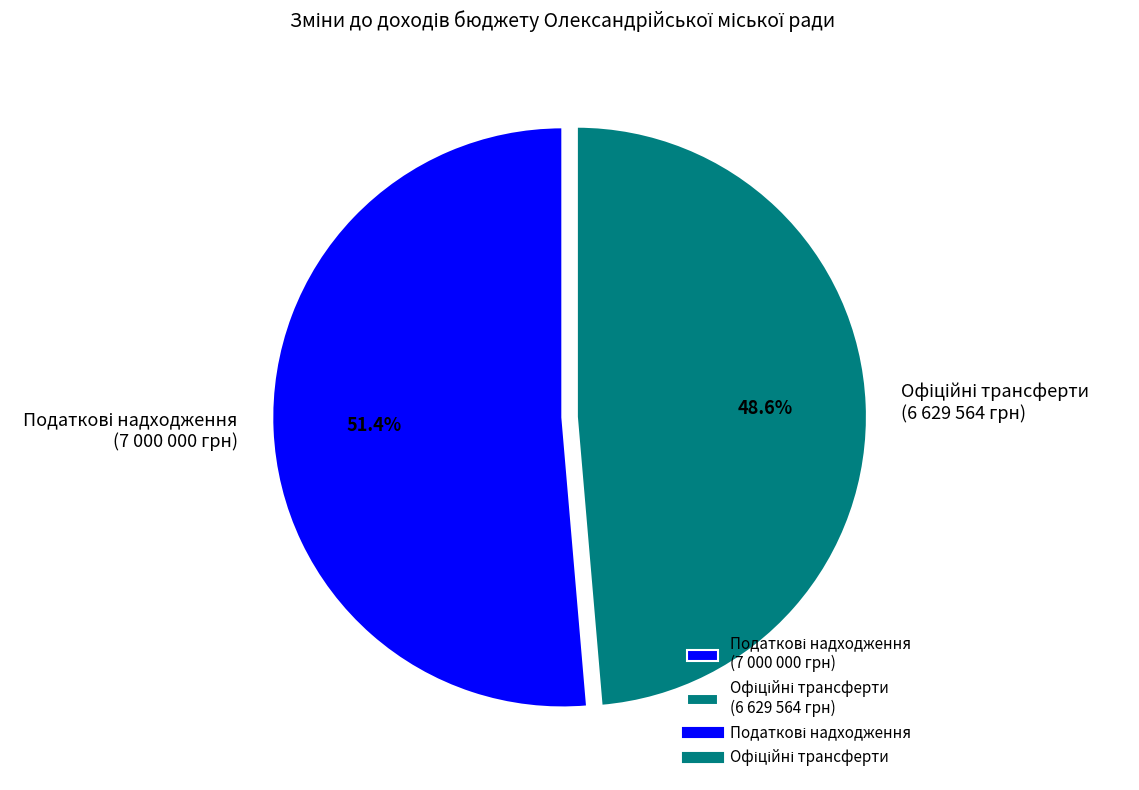

Is there any slice that represents more than half of the pie?

Yes